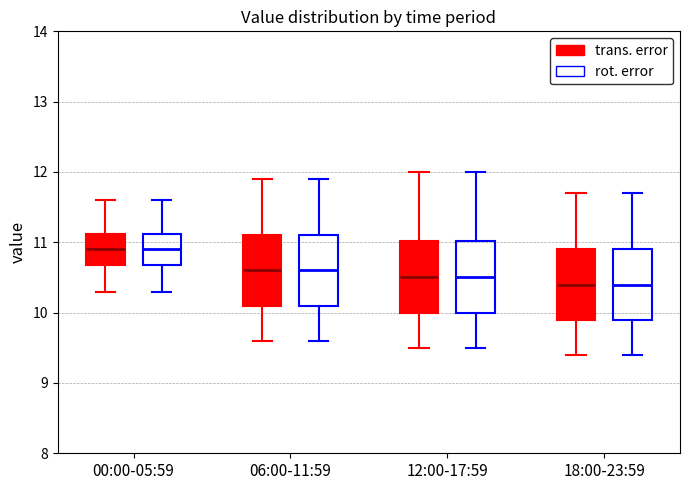

Where is the upper edge of the box for 18:00-23:59 (trans. error) on the y-axis? The values are not printed on the chart, so give them approximately, as read against the axis.

10.9